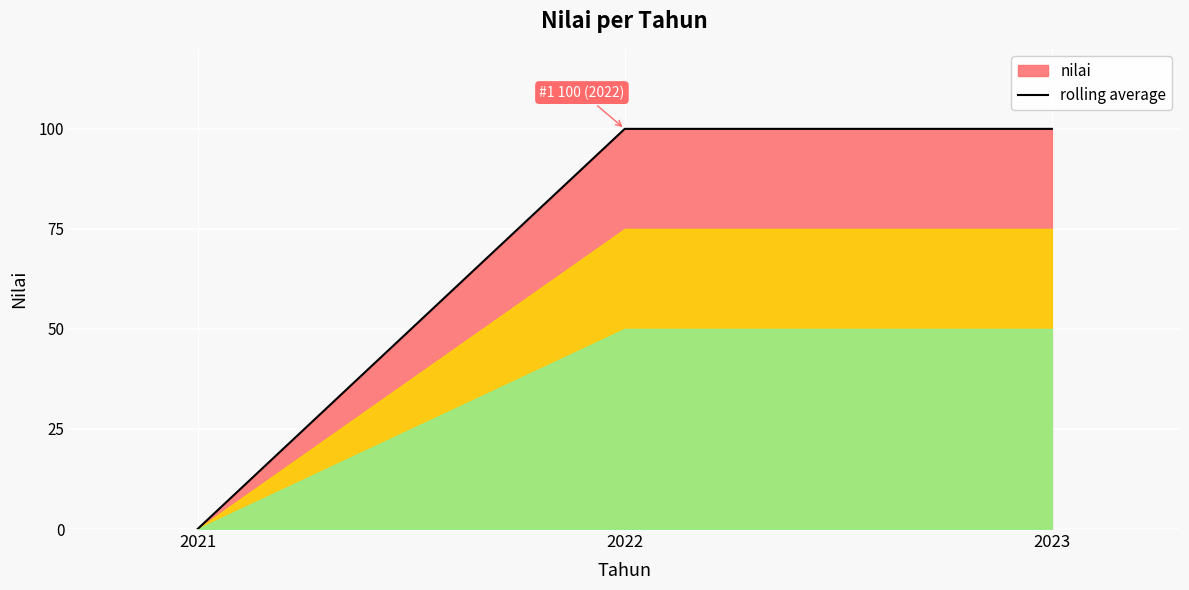

What is the sum of all values?

200